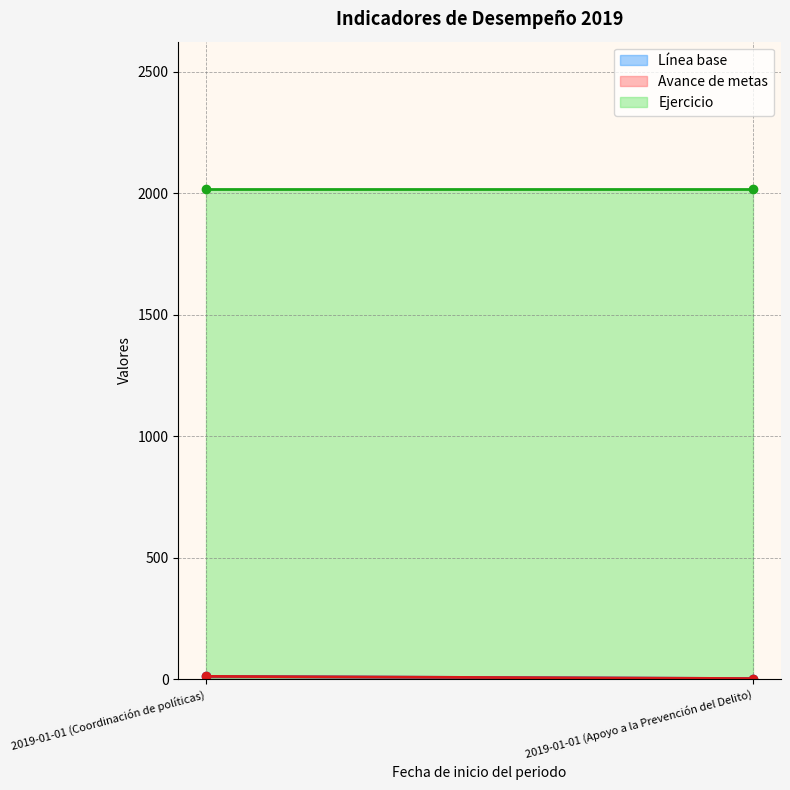

How many series are shown in this chart?

3